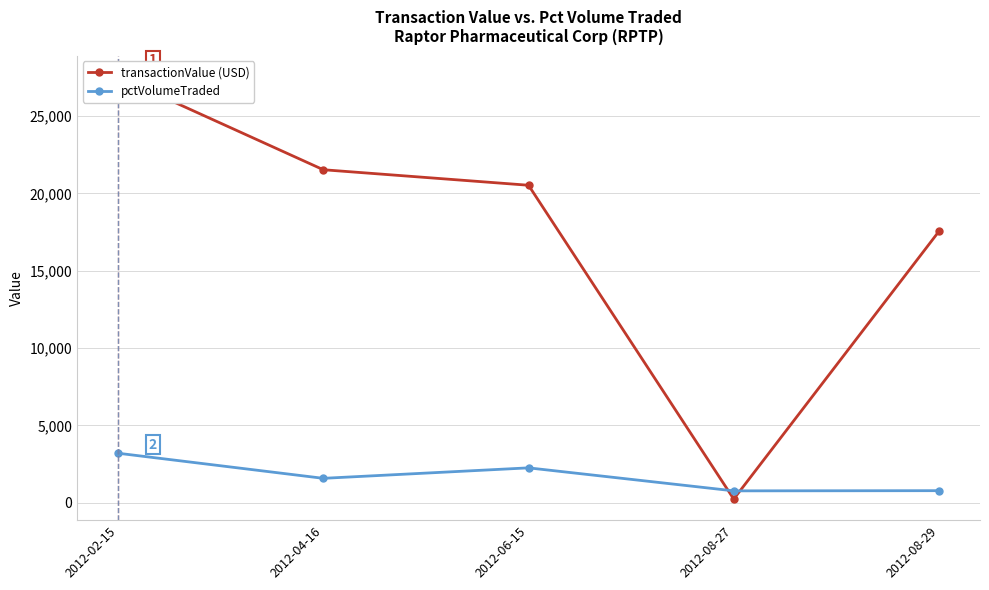

At which label is pctVolumeTraded closest to 1990?

2012-06-15